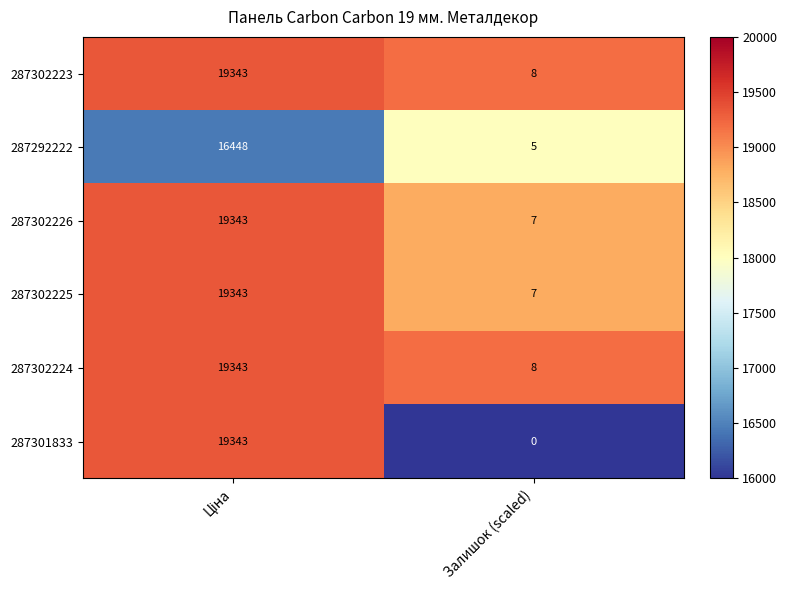

Count the number of categories in the chart.

2